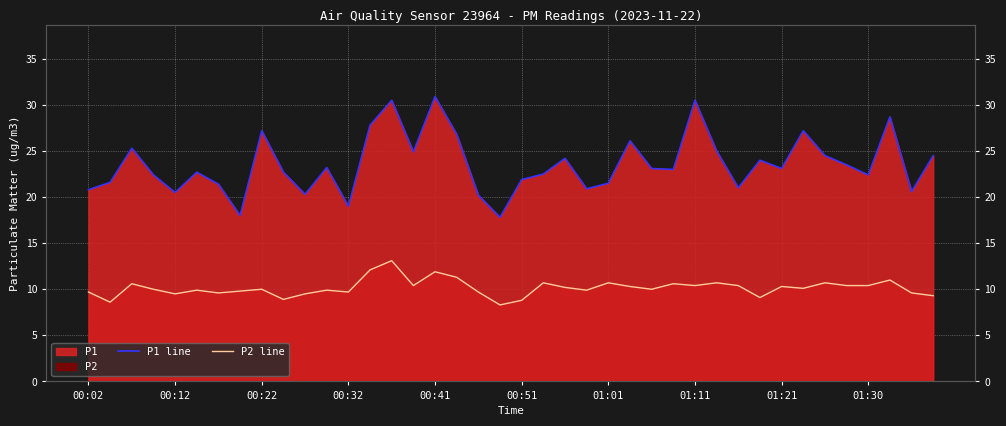

True or false: P2 line and P1 line cross at least once.

False